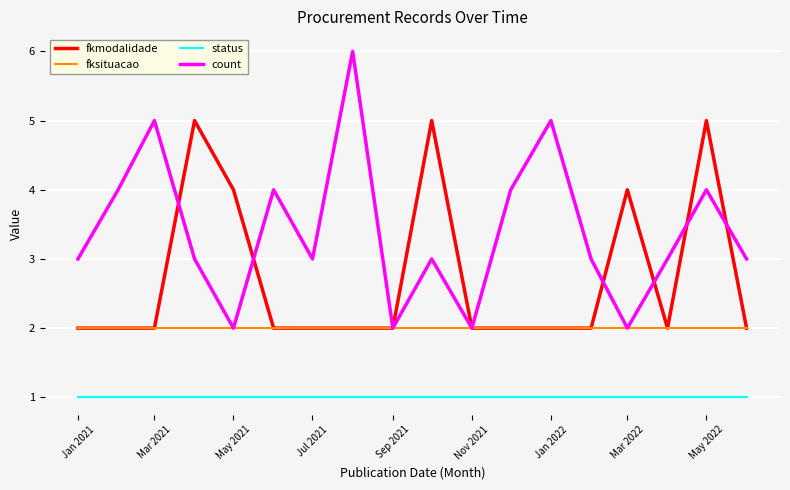

True or false: count and status intersect in this chart.

False